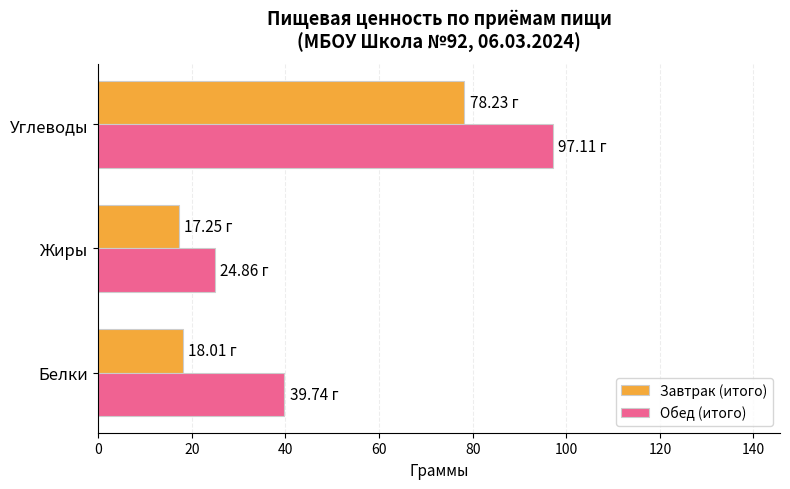

Rank the series by their average value, from highest to lowest.

Обед (итого), Завтрак (итого)